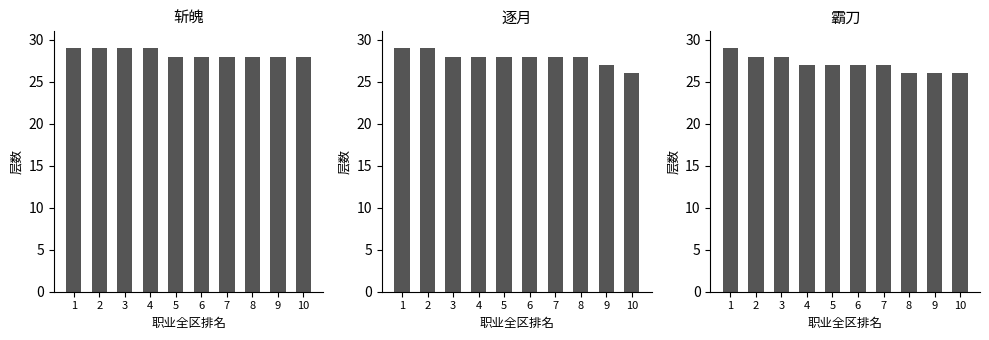

What is the difference between the maximum and minimum values in the 逐月 series?

3